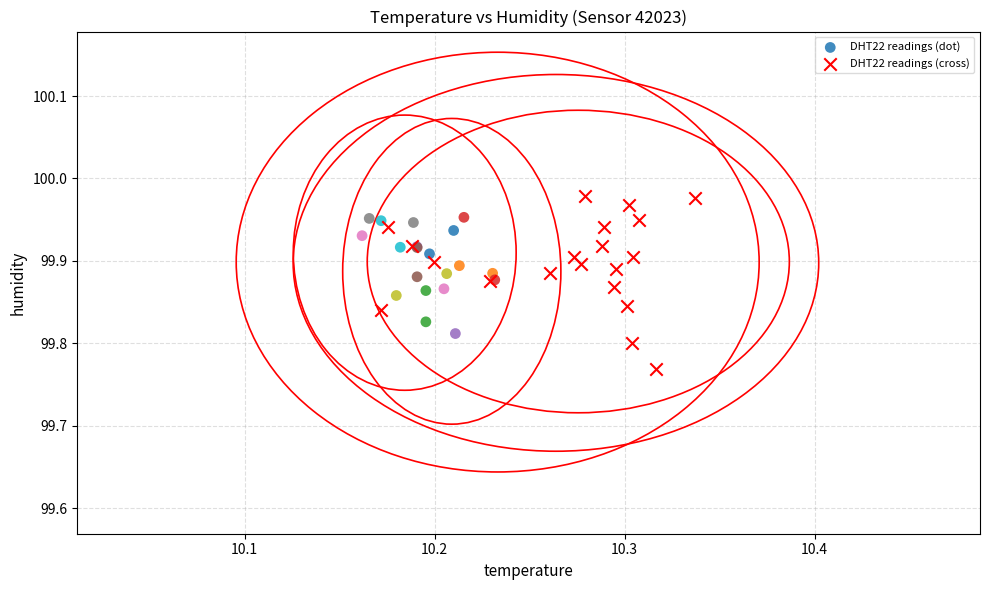

Which series has the widest spread of Y values?

DHT22 readings (cross)